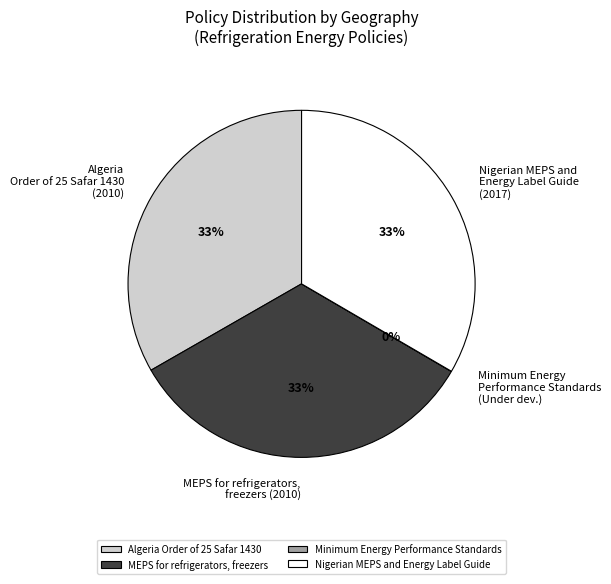

True or false: Algeria Order of 25 Safar 1430 accounts for 21% of the total.

False